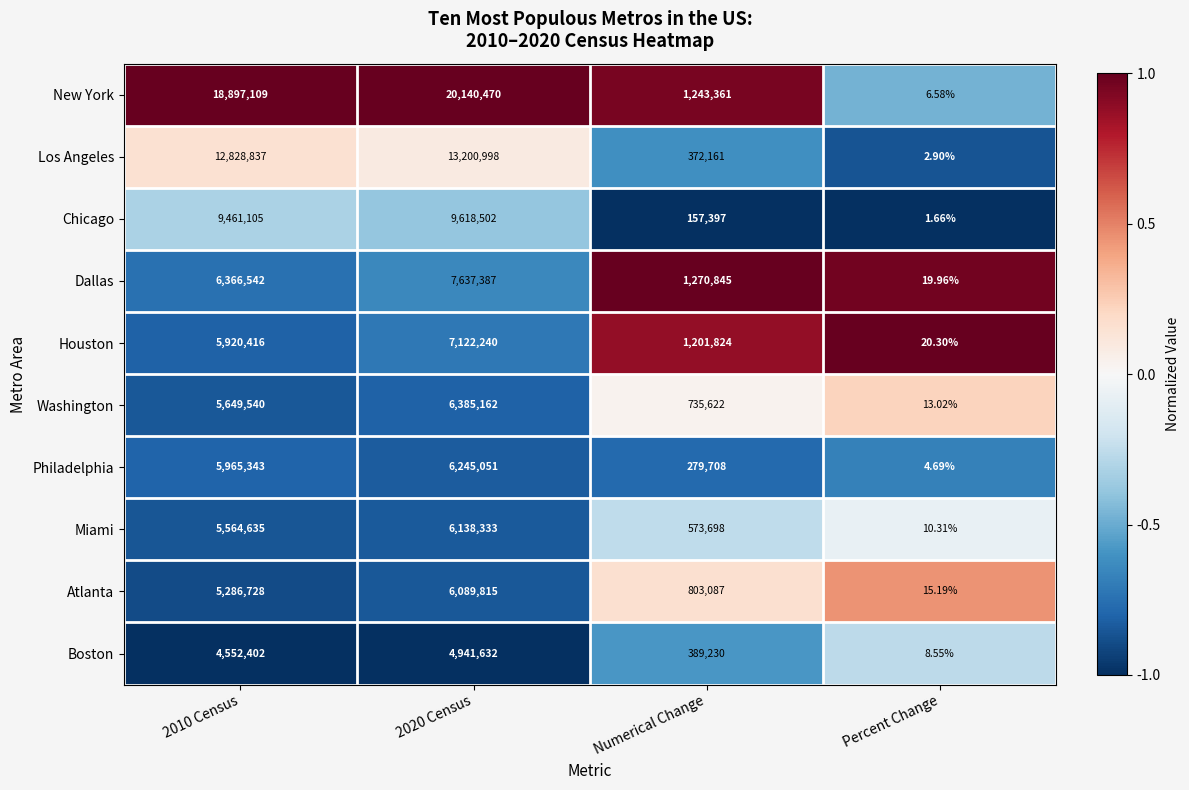

Which label corresponds to the smallest value in the chart?

Percent Change